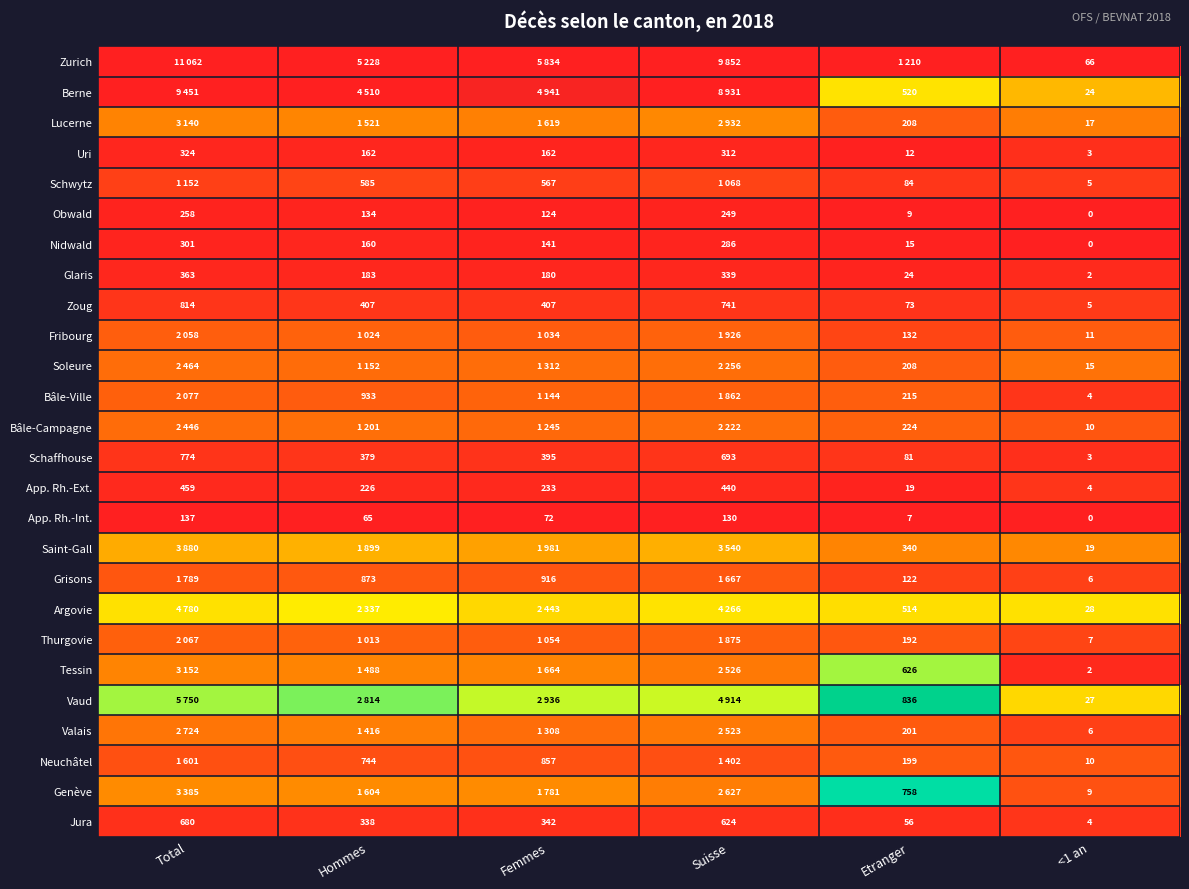

Where does the Zoug series first go above 407?

Total